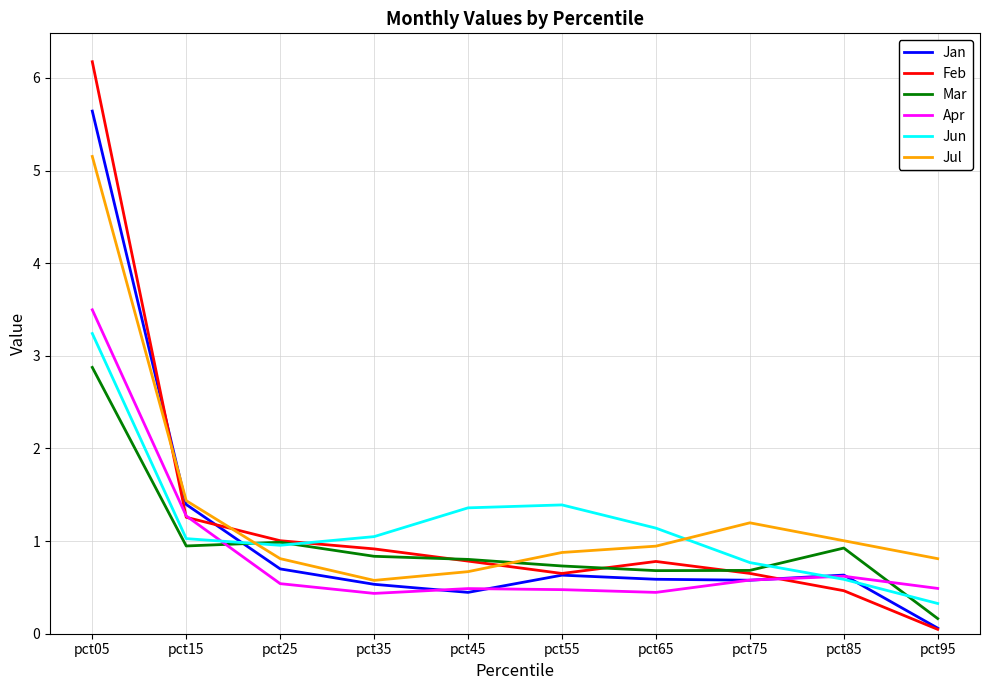

True or false: Jan has more than 0 interior local peaks.

True